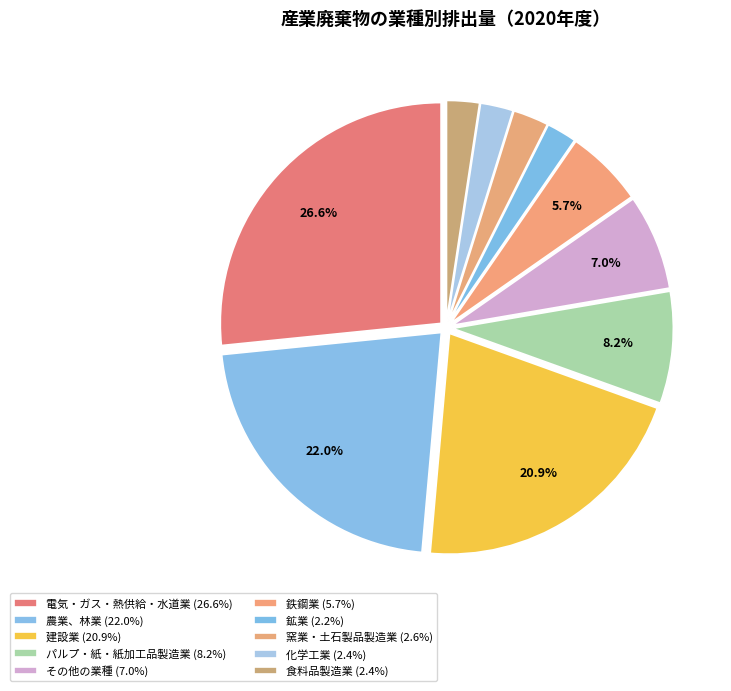

Which has a higher value, 鉄鋼業 or その他の業種?

その他の業種